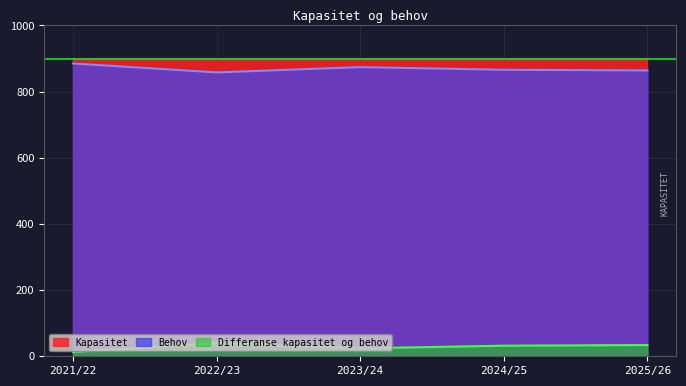

At which category is the sum across all series the highest?

2021/22